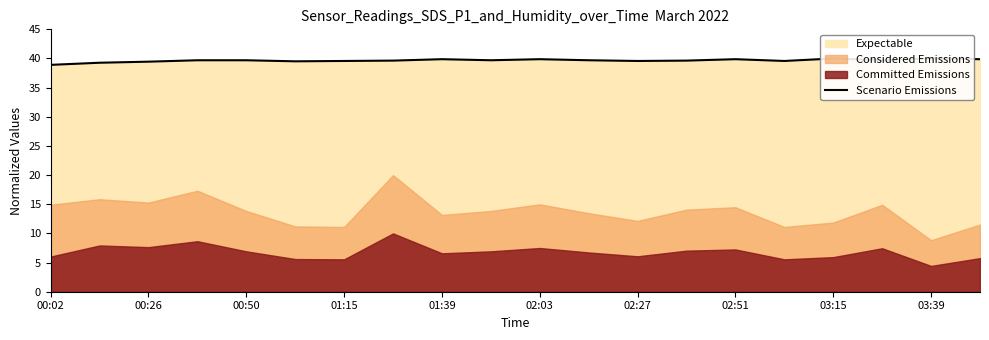

How many values exceed 39?

19